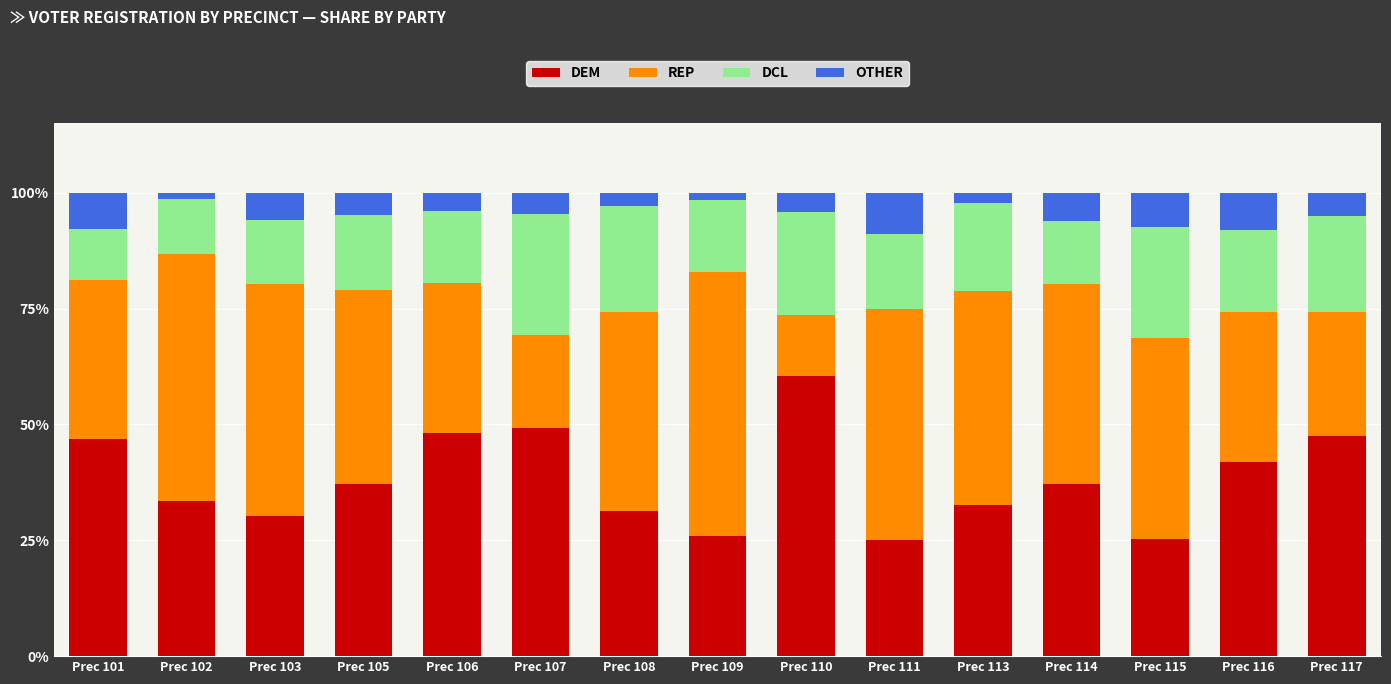

Does the chart contain stacked bars?

Yes